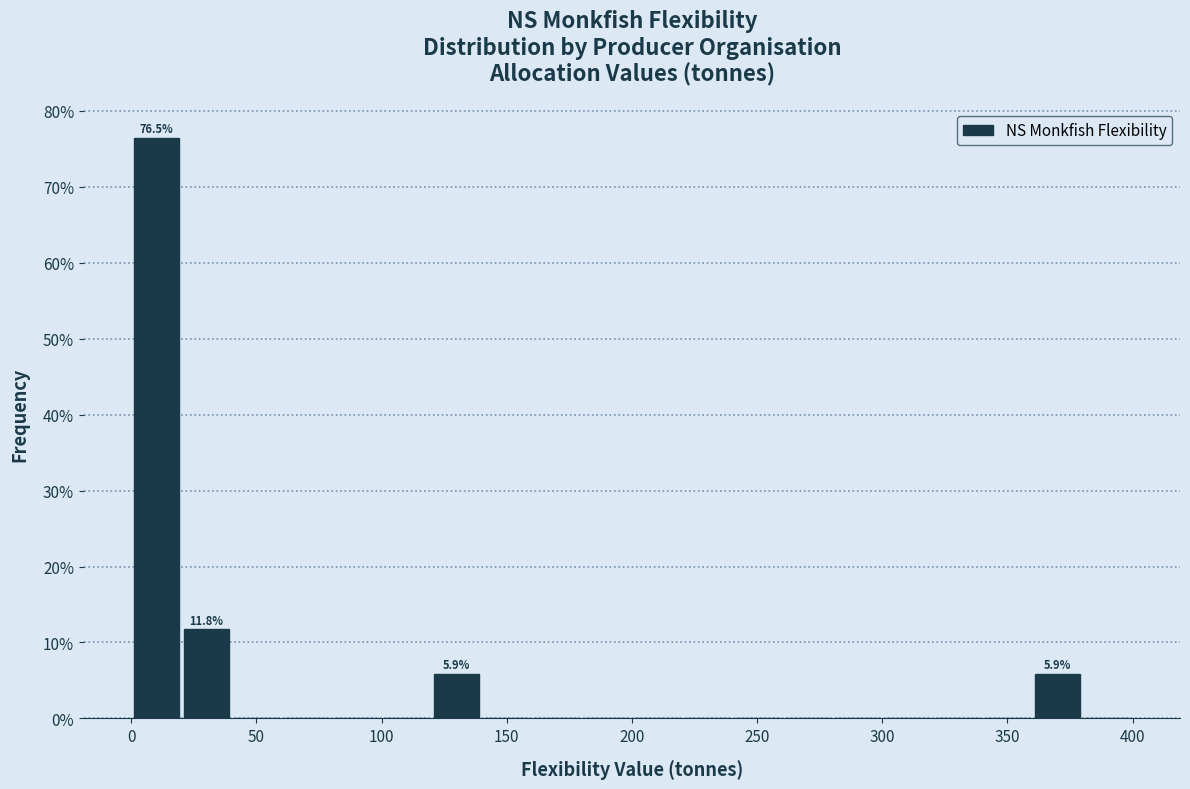

Which range on the x-axis has the tallest bar?

0 to 20